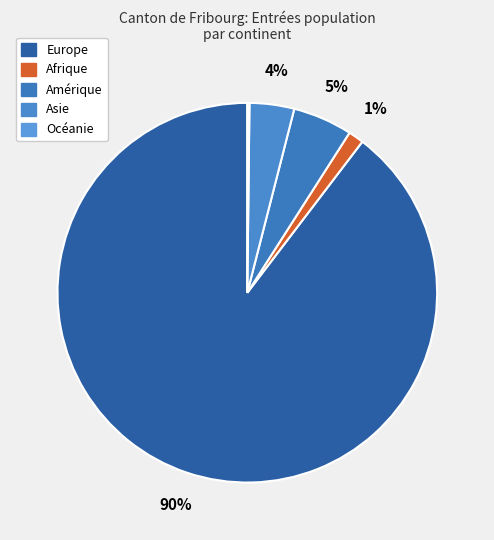

Is it true that Europe is 90% of the pie?

True